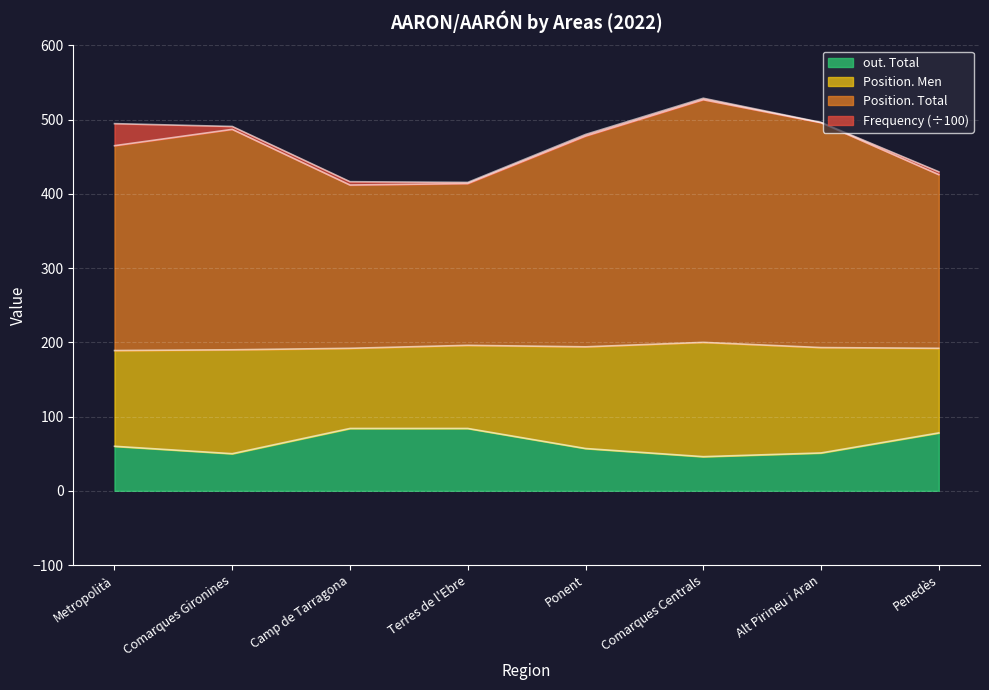

What is the difference between the second highest and minimum values in the out. Total series?

38.0